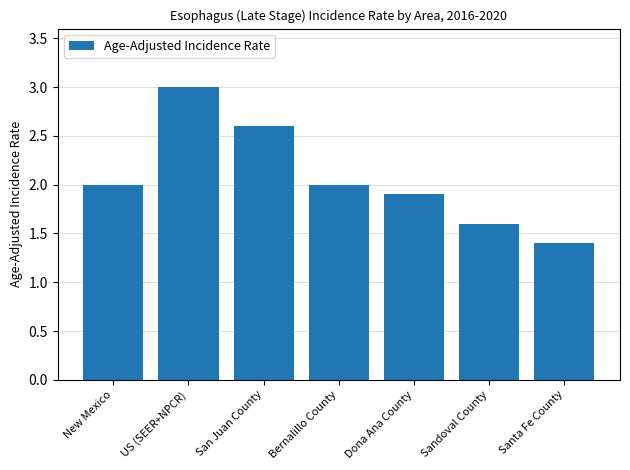

What is the label of the 6th bar from the left?

Sandoval County